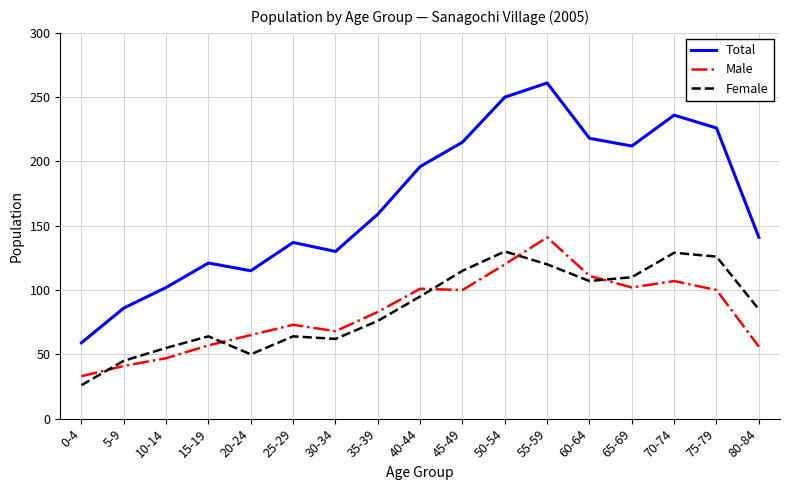

What is the total value across all series at 65-69?

424